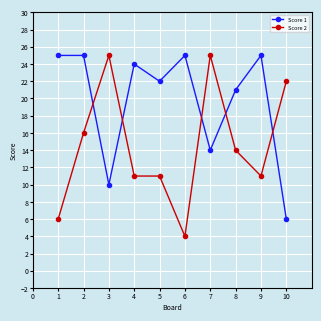

Count the number of data series in this chart.

2